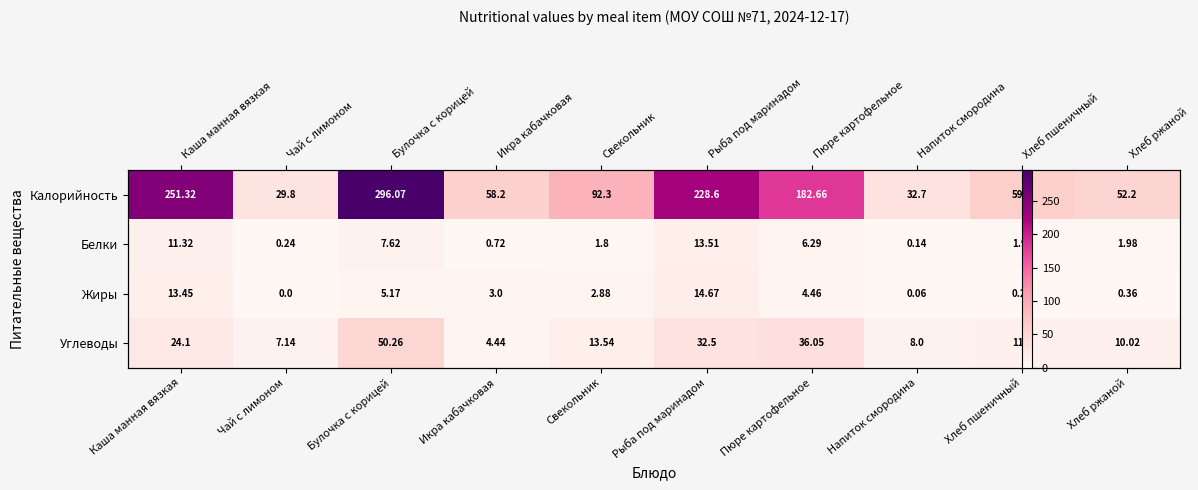

Is it true that Жиры equals 13.4 at Каша манная вязкая?

True